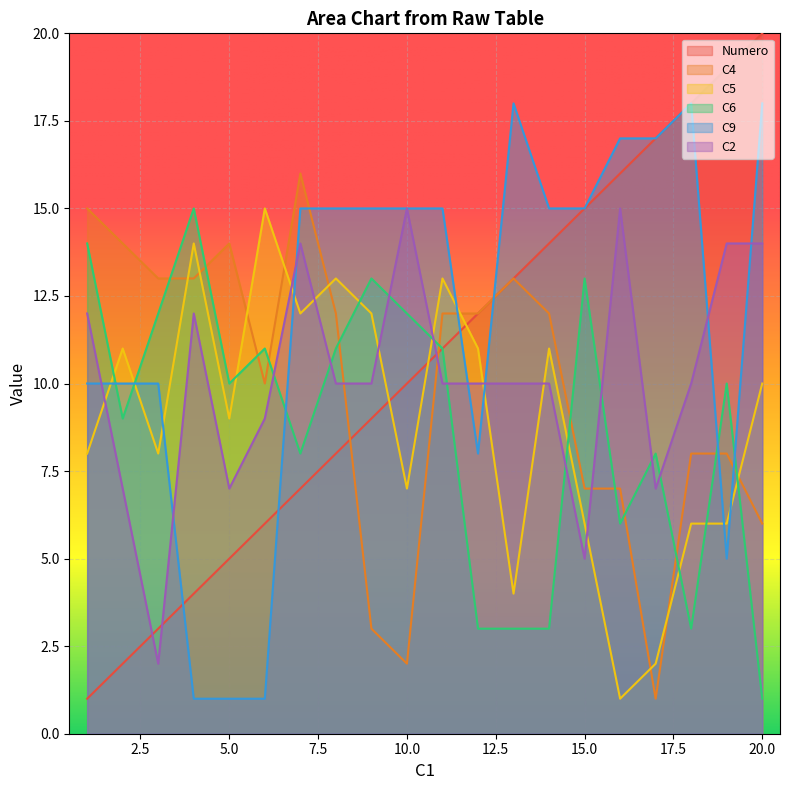

Which series has the widest spread of values?

Numero